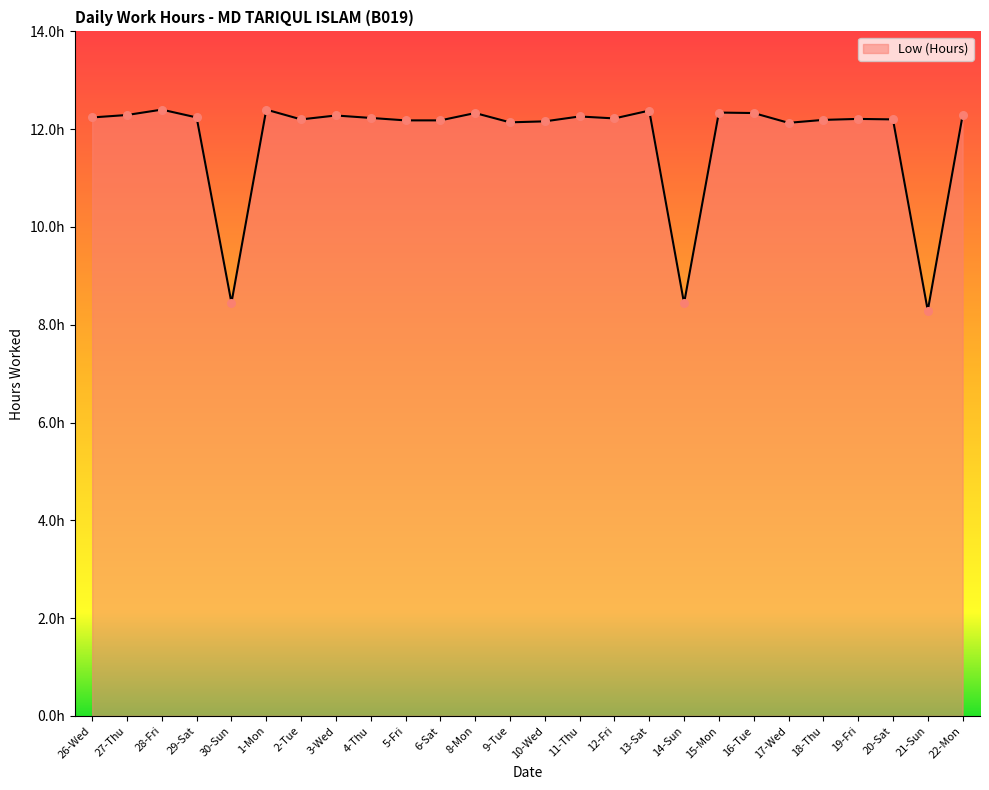

Between 17-Wed and 9-Tue, which is larger?

9-Tue